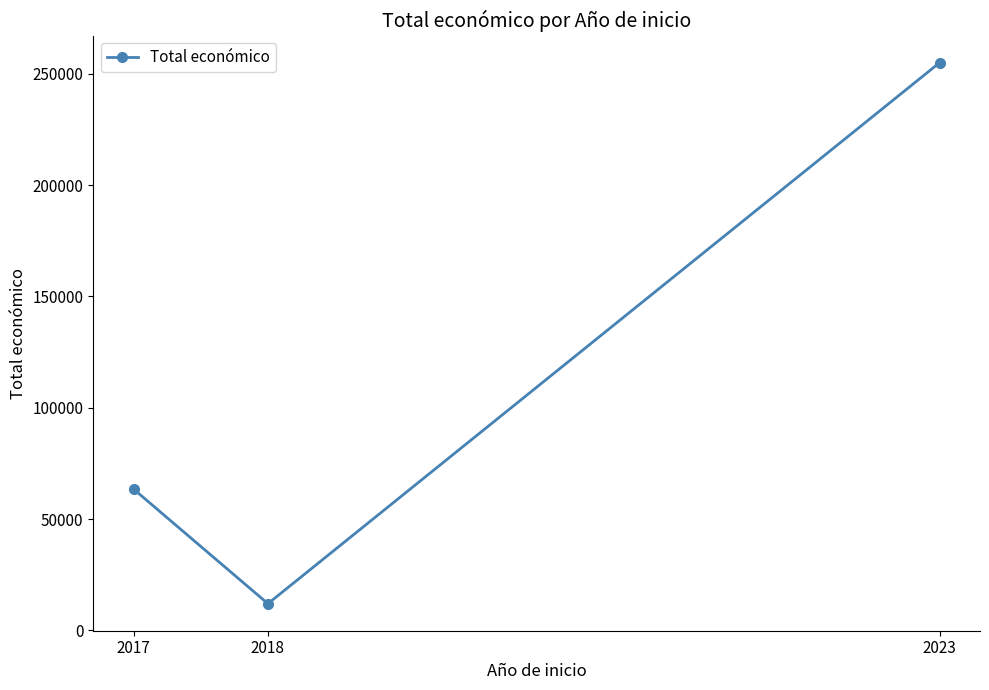

Approximately how many times larger is the value at 2018 compared to 2017?

0.2